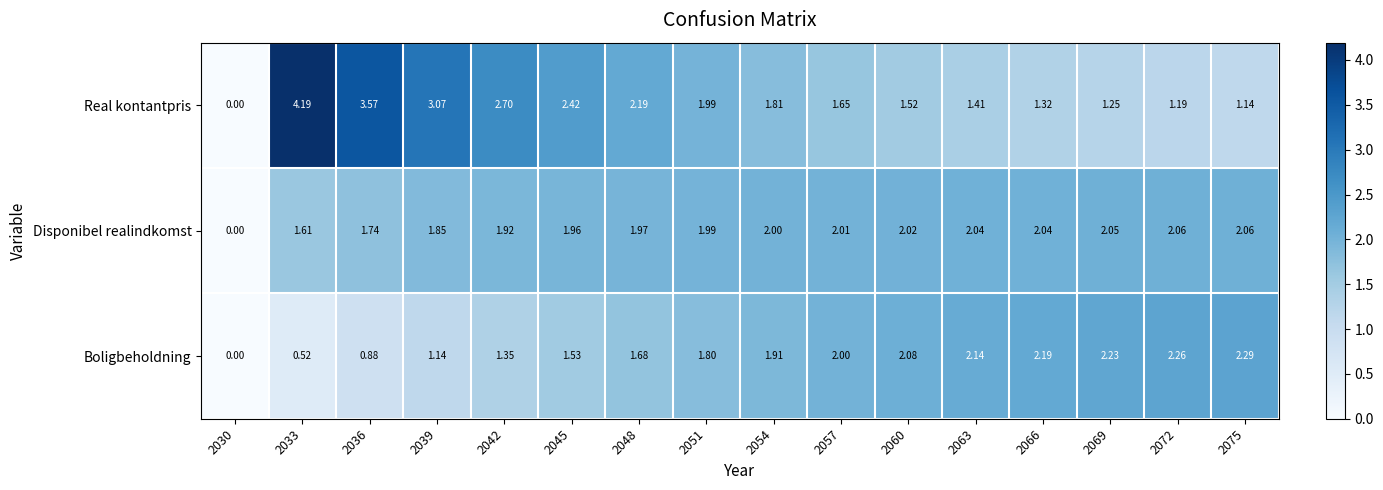

What is the spread (max minus min) of values at 2033?

3.7